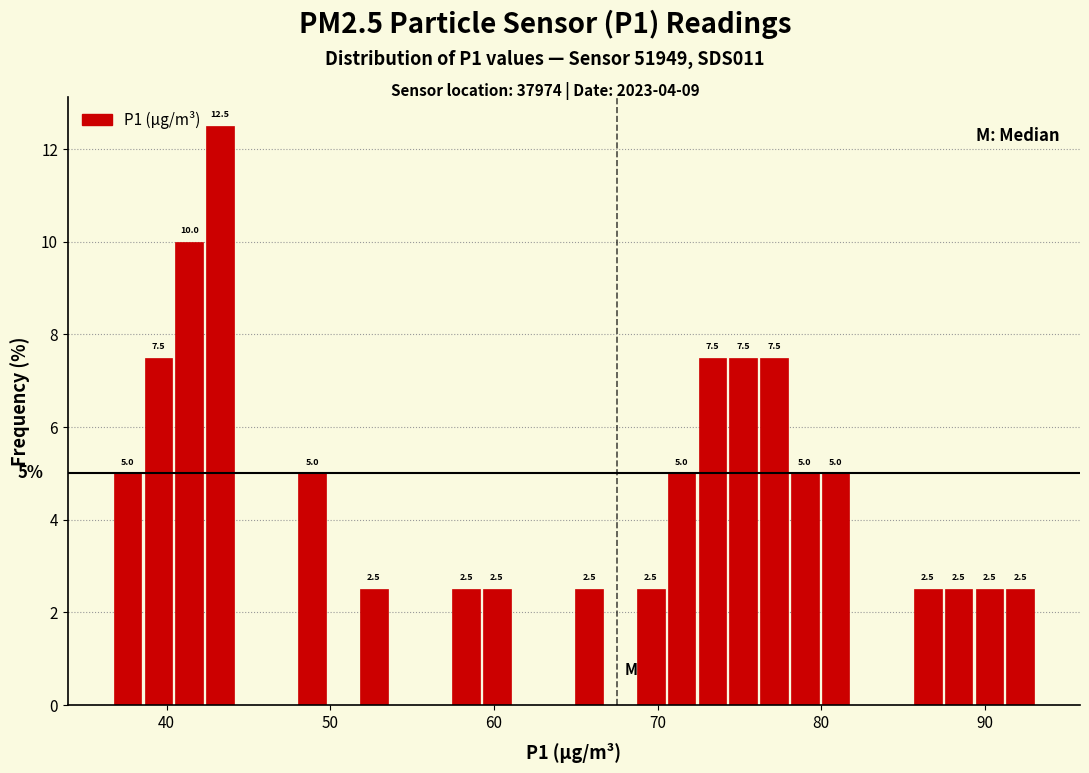

Around what value on the x-axis is the tallest bar? Give the approximate position of its centre, as read against the axis.

43